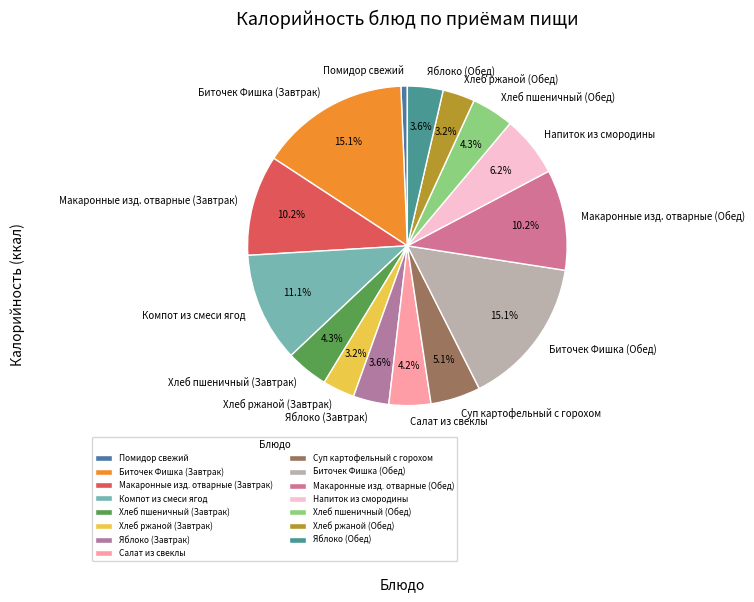

What is the smallest slice in the pie chart?

Помидор свежий